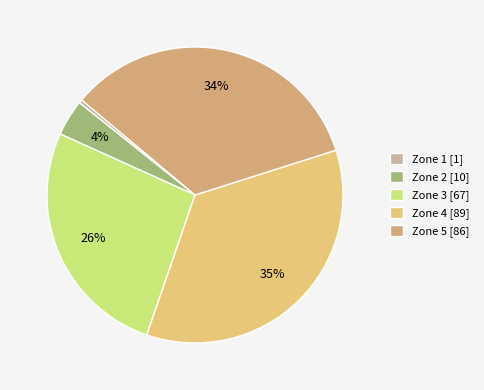

To the nearest percent, what percentage of the pie is Zone 4?

35%